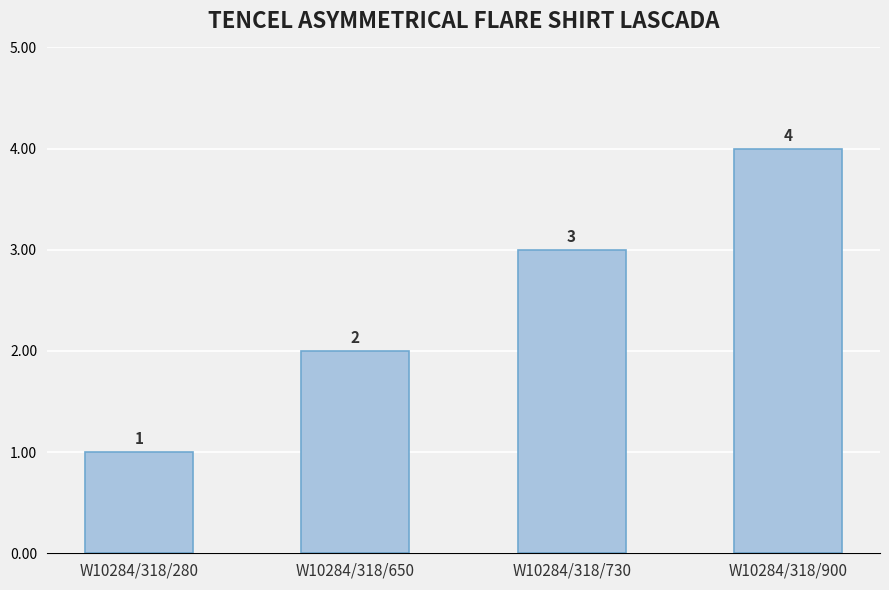

What is the approximate value at W10284/318/730?

3